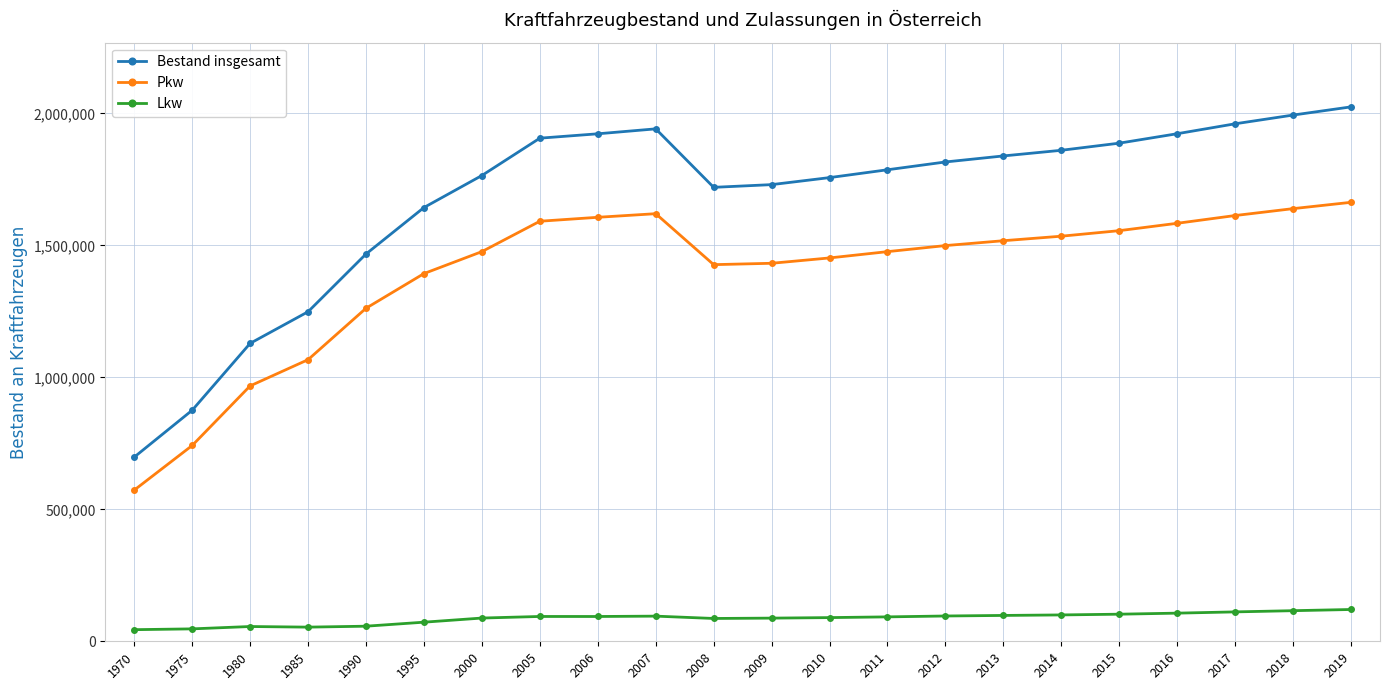

At which category is the sum across all series the highest?

2019